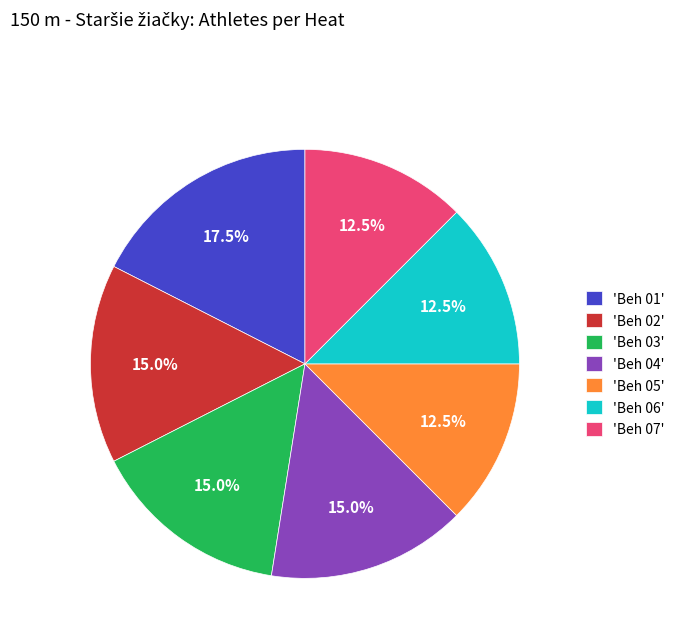

Do 'Beh 03' and 'Beh 07' together represent more than half of the pie?

No